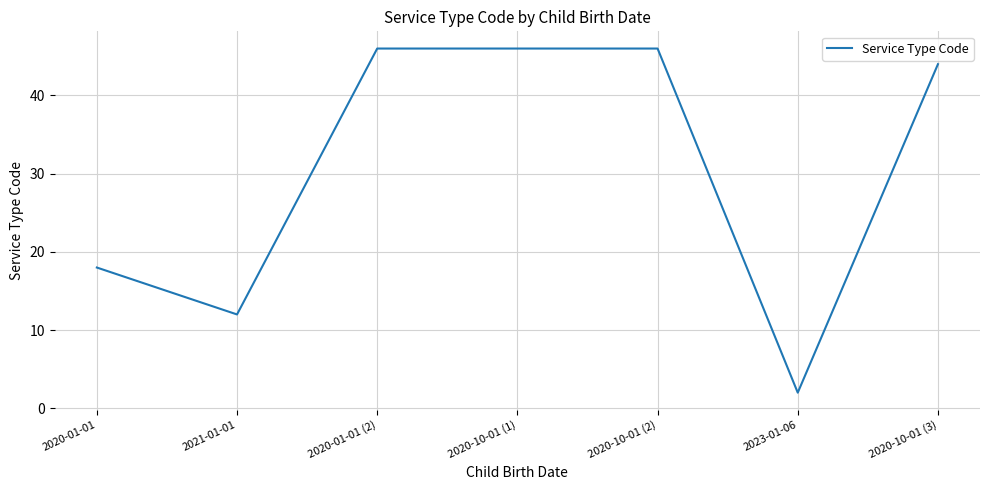

At which category does the data reach its first local valley?

2021-01-01